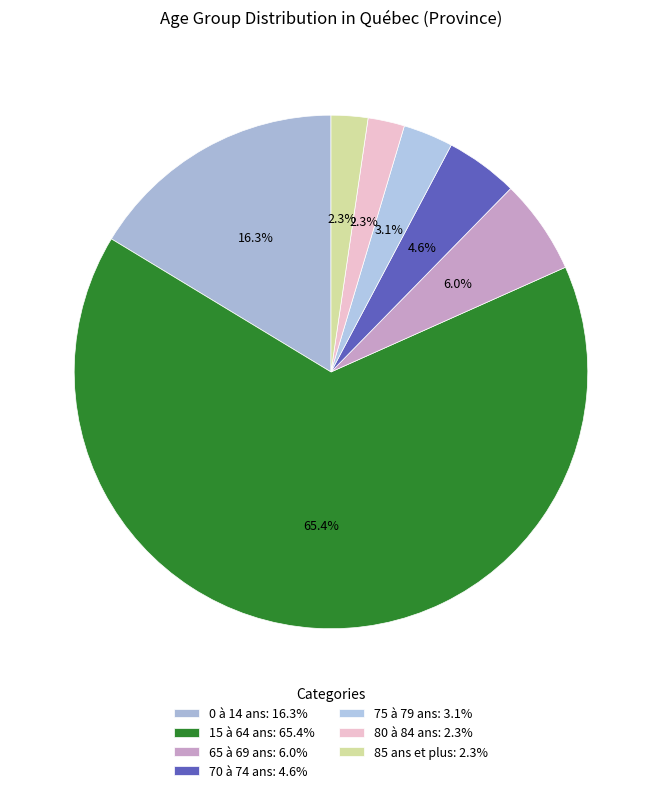

How many slices are in this pie chart?

7